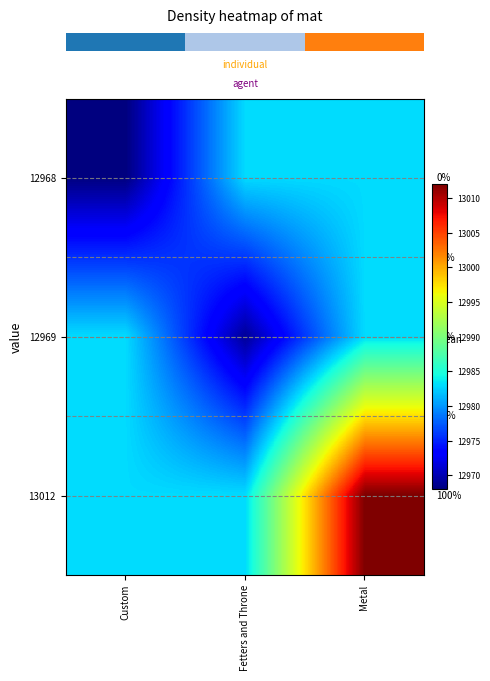

Which category has the lowest value across all series?

Custom